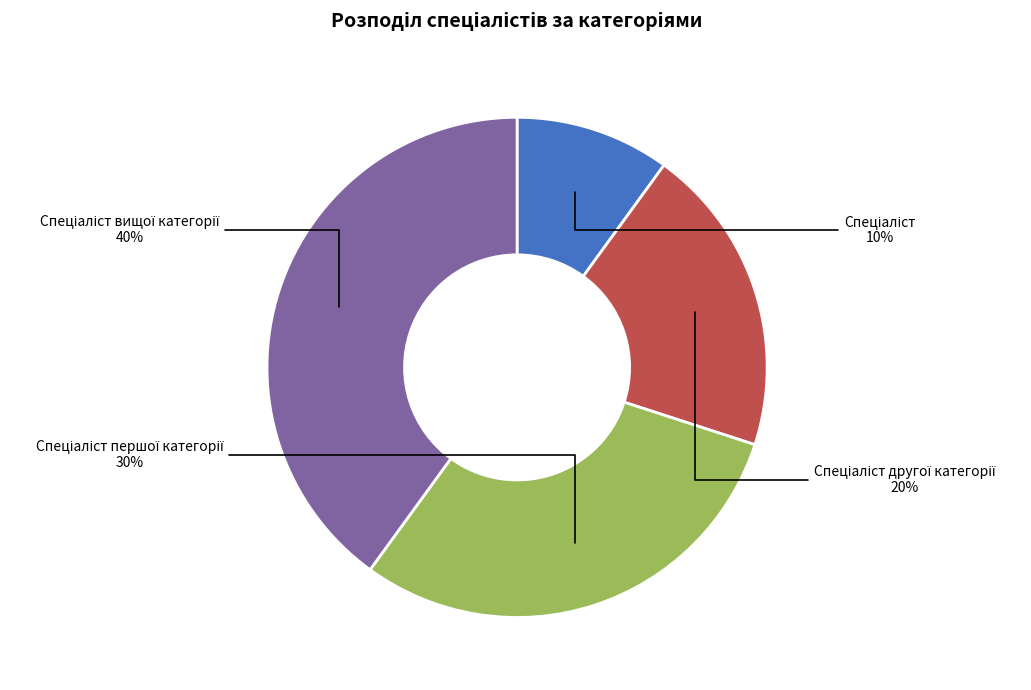

Is there any slice that represents more than half of the pie?

No